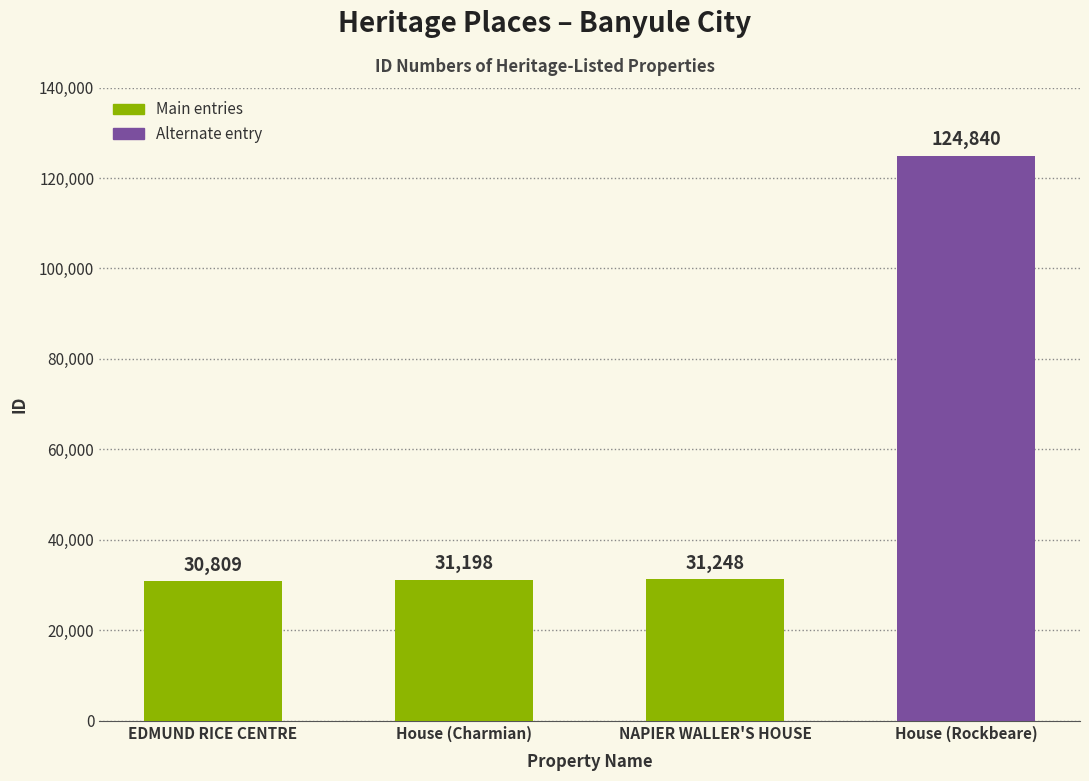

Reading left to right, transcribe all the data shown in this chart.

30809	31198	31248	124840